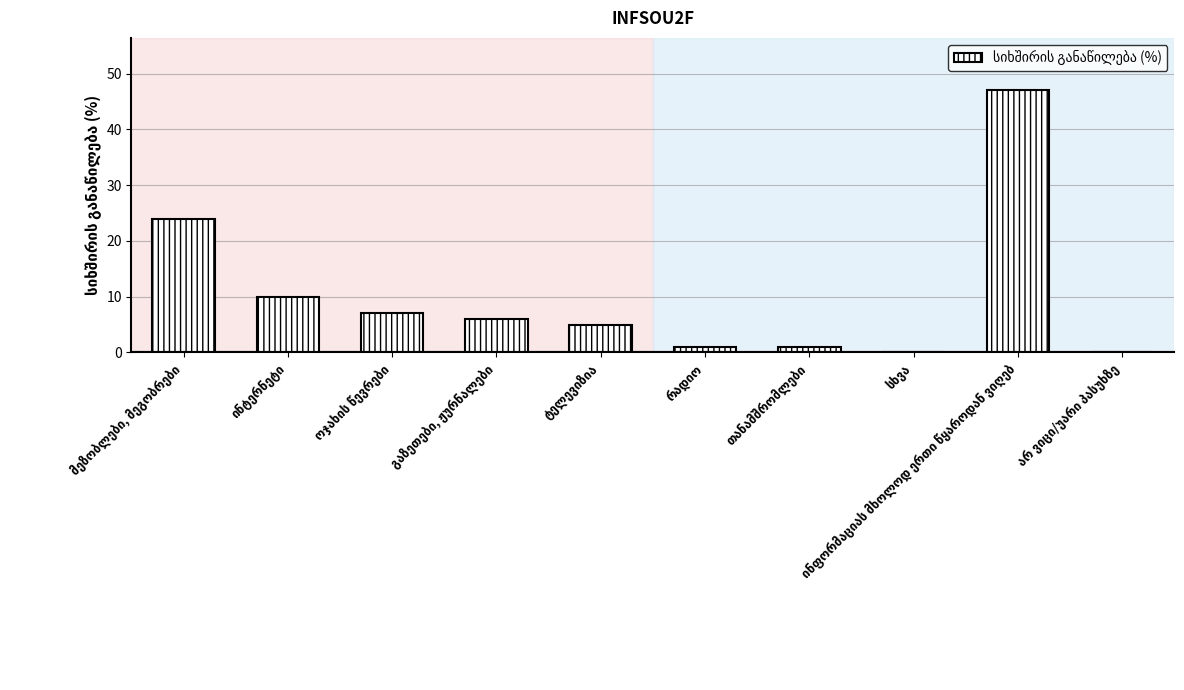

What is the greatest value displayed?

47